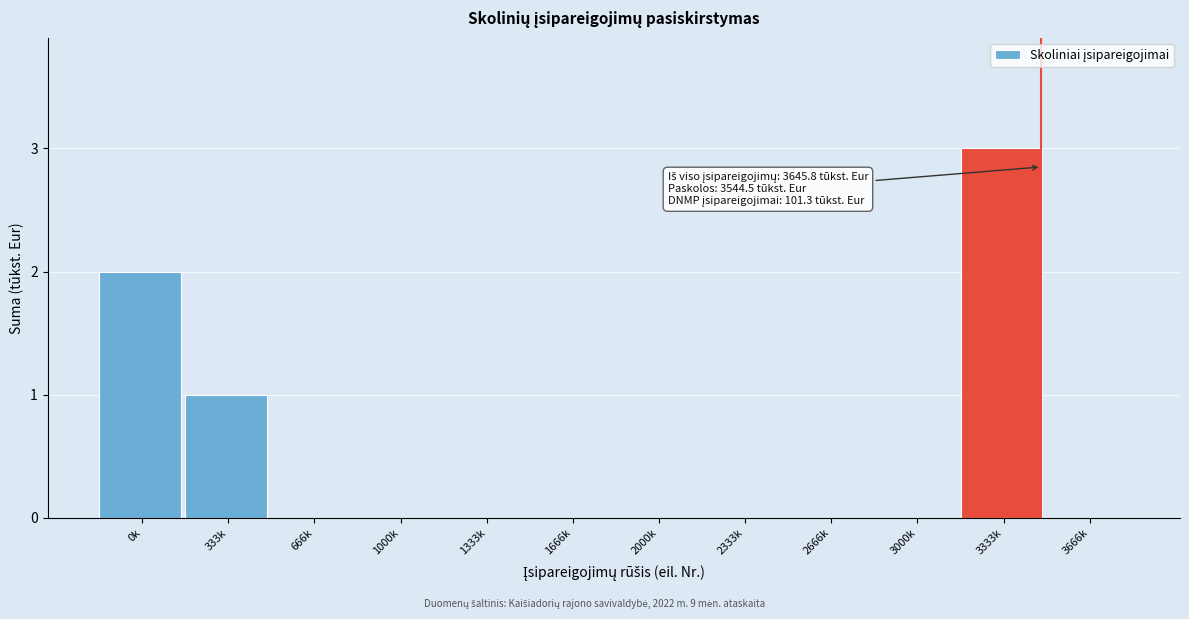

Reading right to left, extract all data points from this chart.

3666k=0	3333k=3	3000k=0	2666k=0	2333k=0	2000k=0	1666k=0	1333k=0	1000k=0	666k=0	333k=1	0k=2